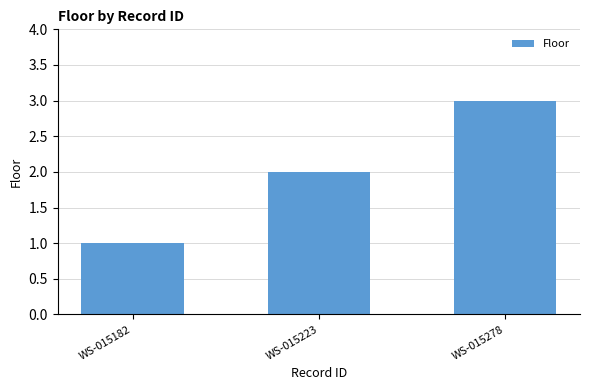

List the labels in order of value, largest first.

WS-015278, WS-015223, WS-015182